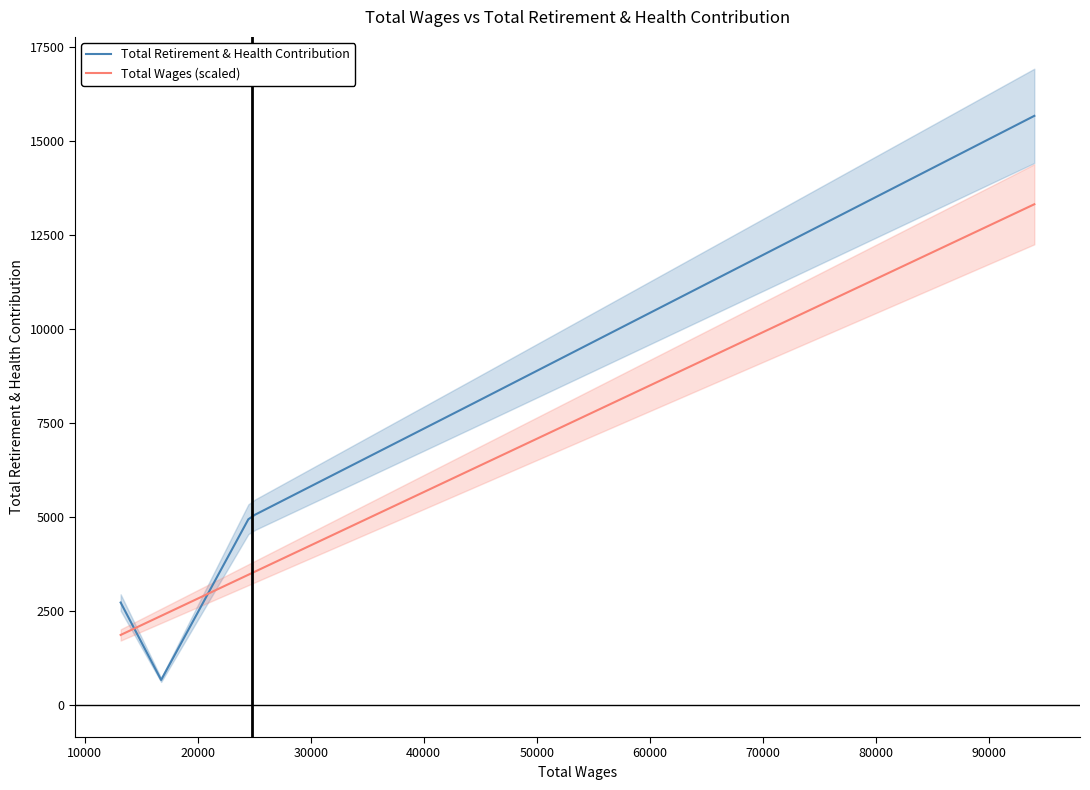

What is the average value of the Total Wages (scaled) series?

5145.9